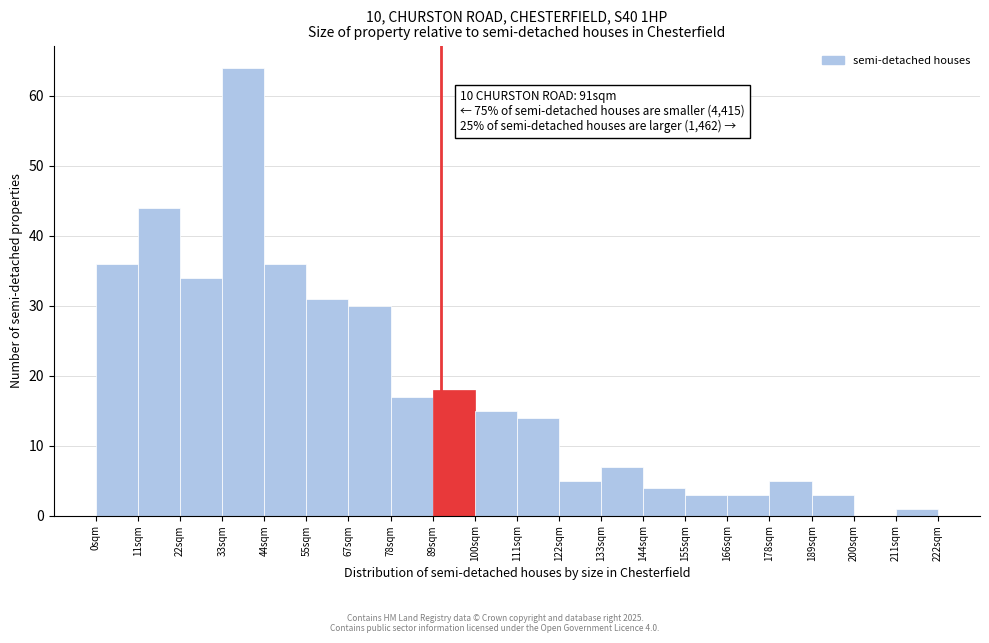

Which range on the x-axis has the tallest bar?

34 to 44